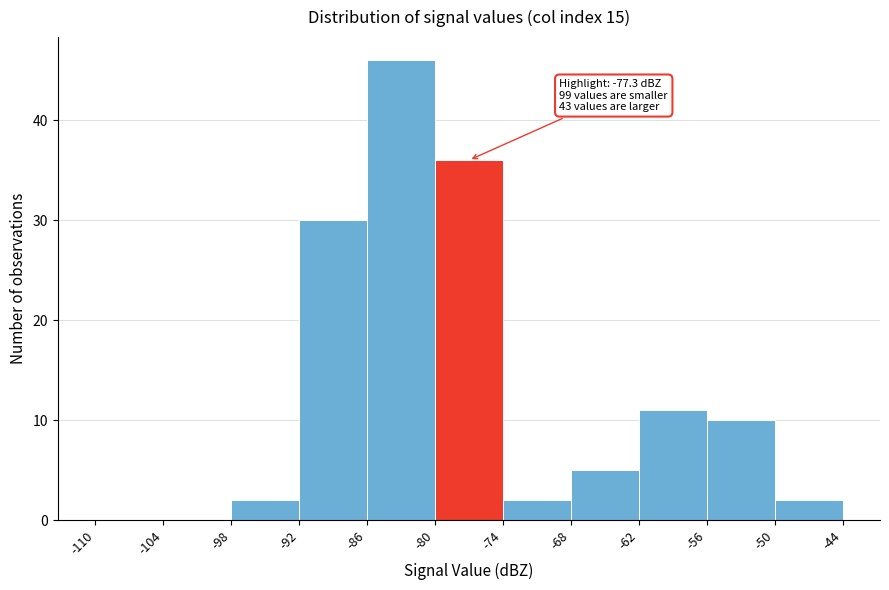

Which range on the x-axis has the tallest bar?

-86 to -80